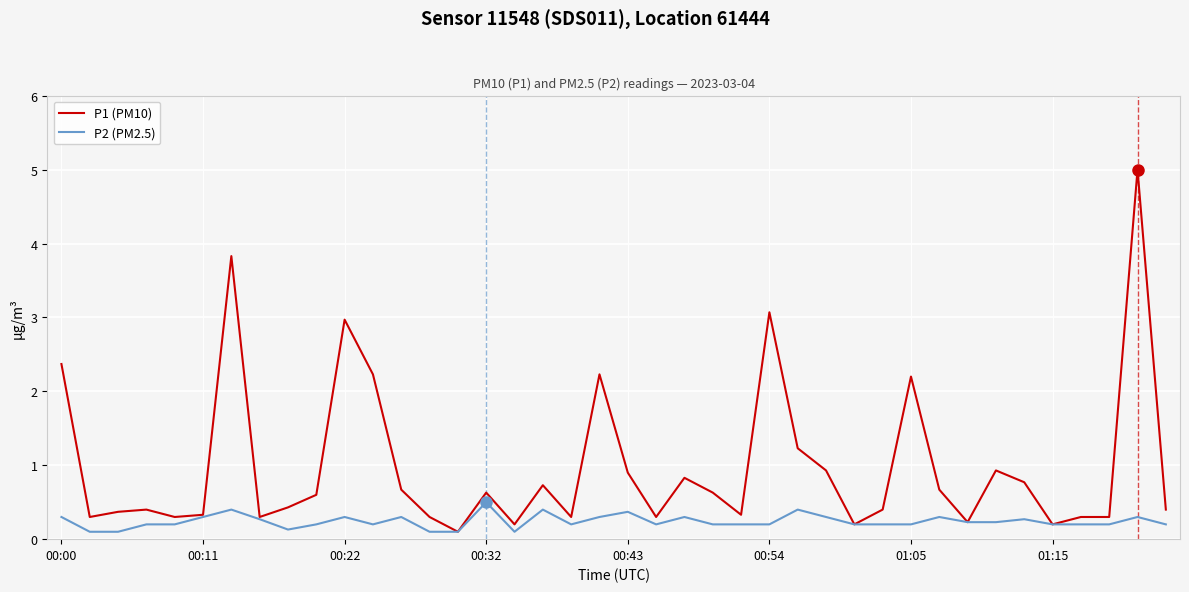

Which series has the largest total across all categories?

P1 (PM10)